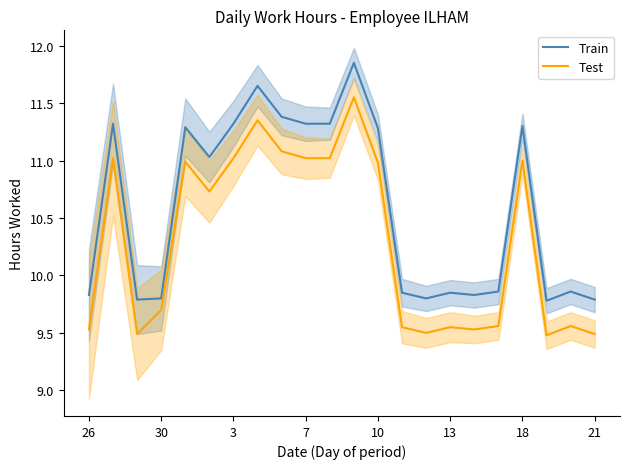

The value of Test at 3 is 11.0. True or false?

True